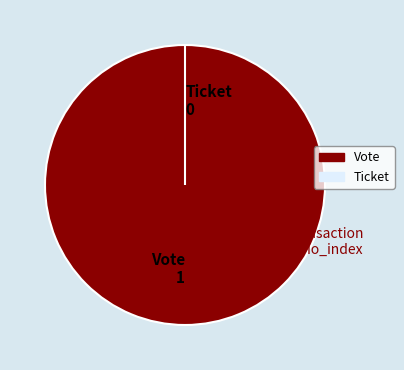

The Vote slice represents 89% of the pie. True or false?

False